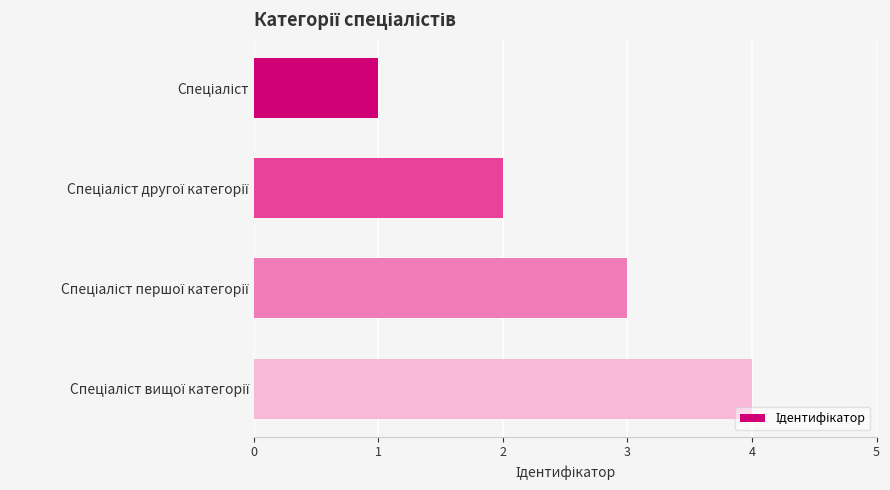

What is the sum of all values?

10